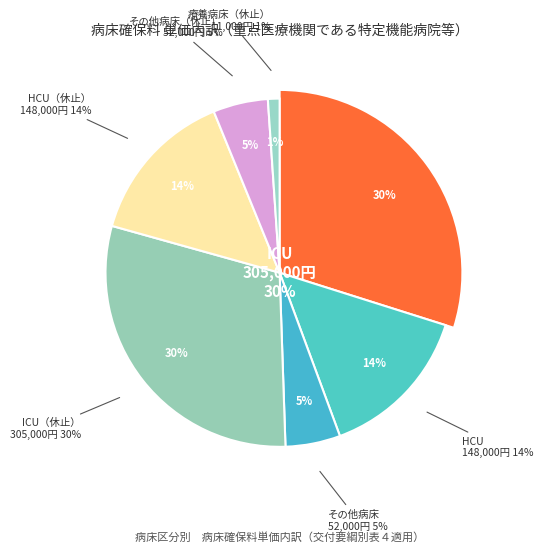

To the nearest percent, what is the difference between the largest and smallest slice percentages?

29%